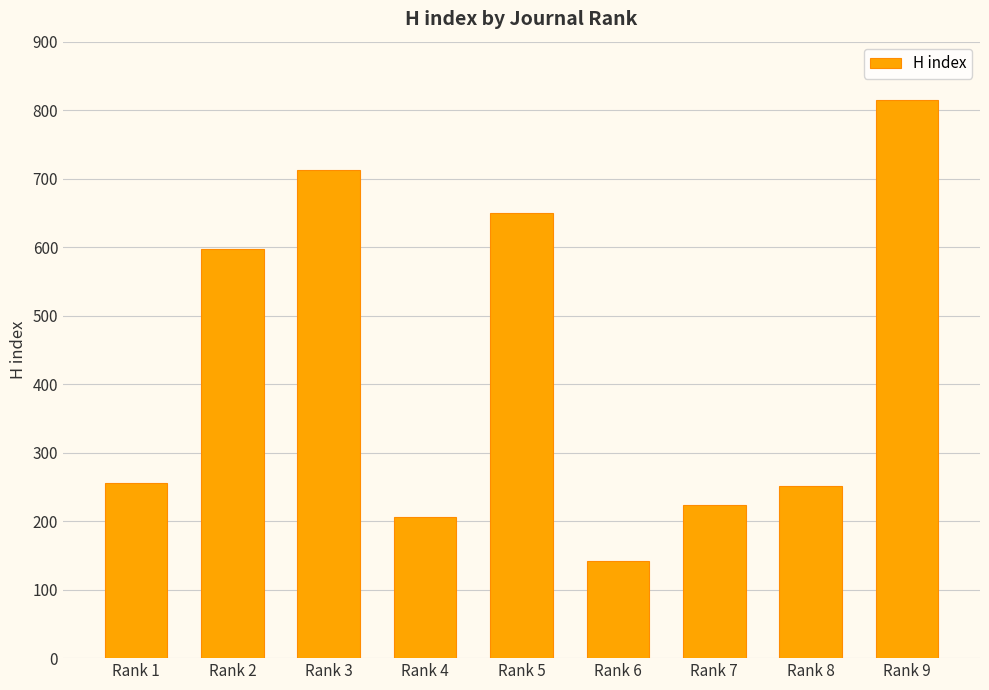

Are the bars grouped side by side (vs. stacked)?

No